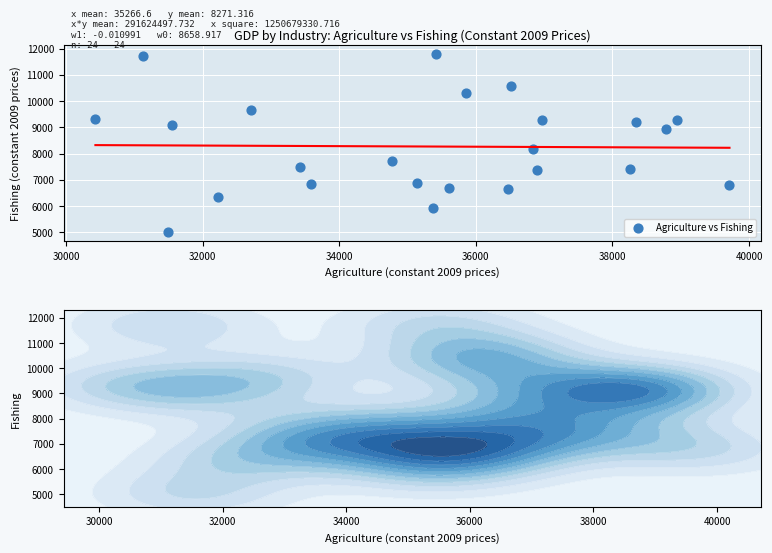

What is the range of Y values (max minus min)?

6802.8